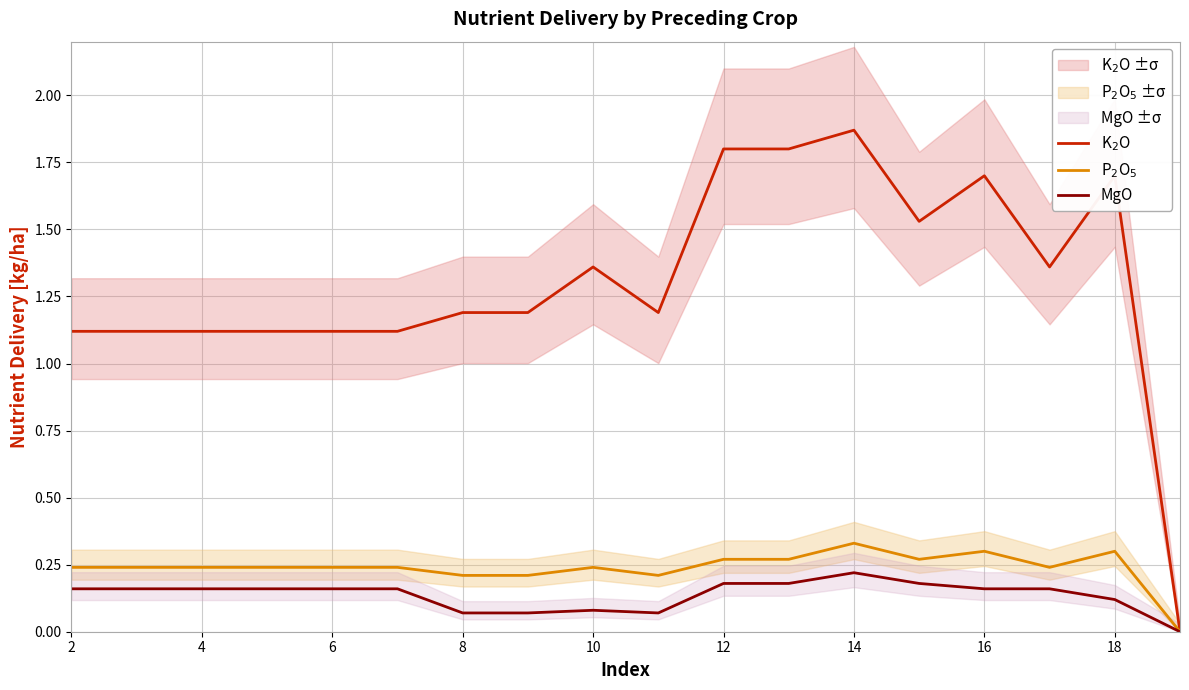

Which category has the highest value in the K$_2$O series?

14